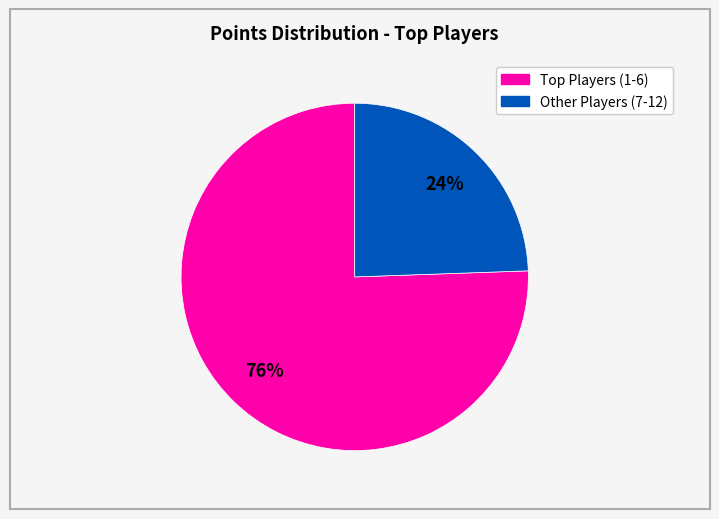

Is there a majority slice in this chart?

Yes